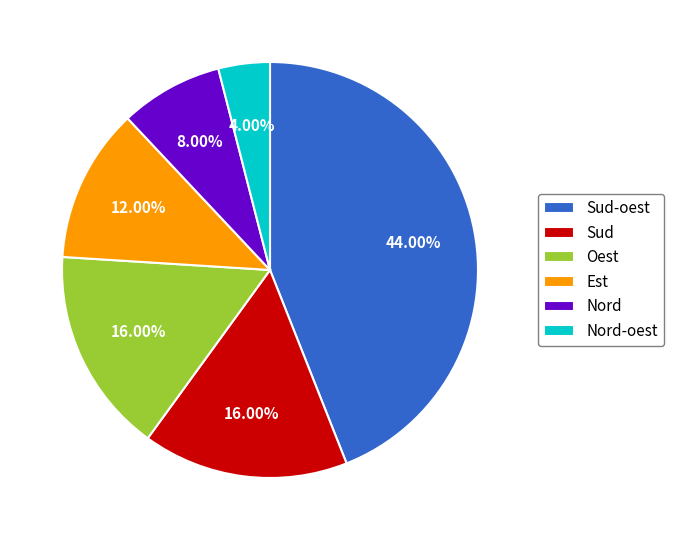

Which has a higher value, Nord-oest or Sud-oest?

Sud-oest